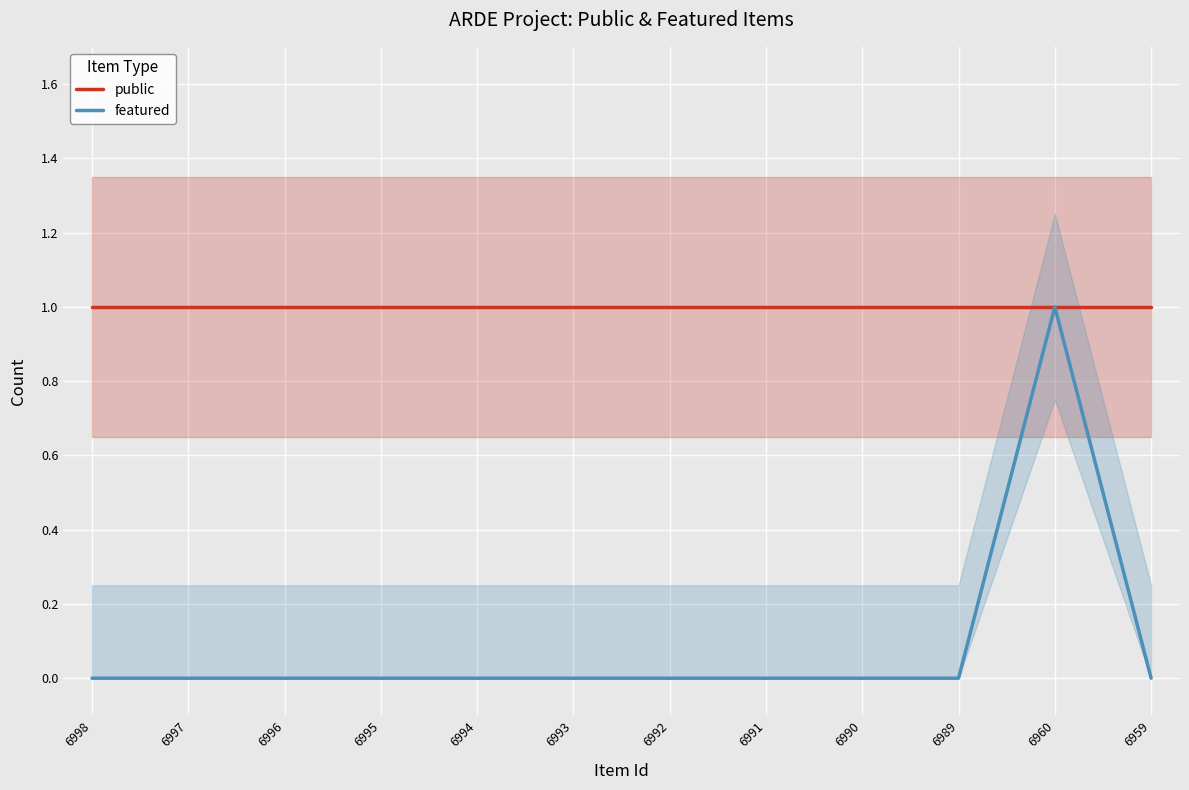

Rank the series by their average value, from lowest to highest.

featured, public